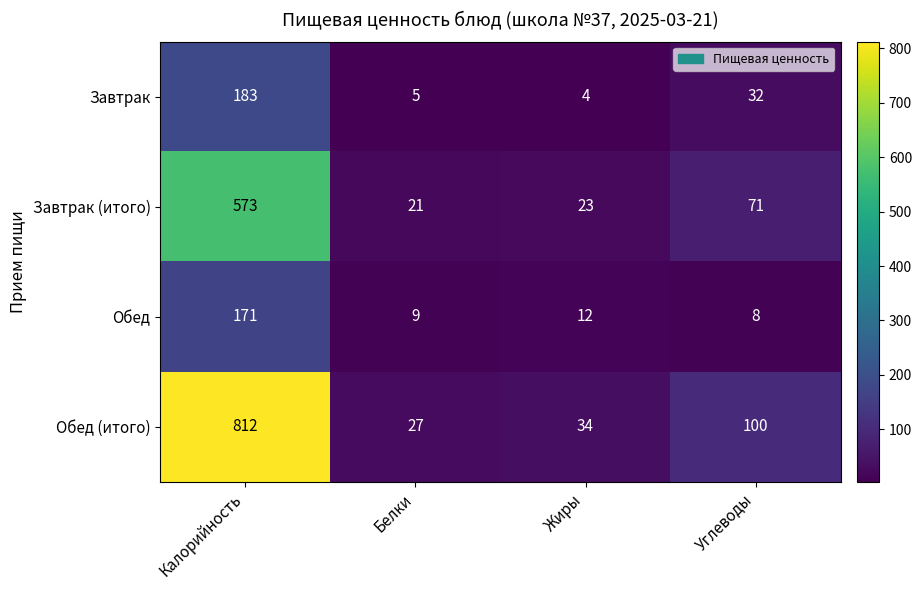

Reading right to left, extract all data points from this chart.

Завтрак: 32	4	5	183
Завтрак (итого): 71	23	21	573
Обед: 8	12	9	171
Обед (итого): 100	34	27	812